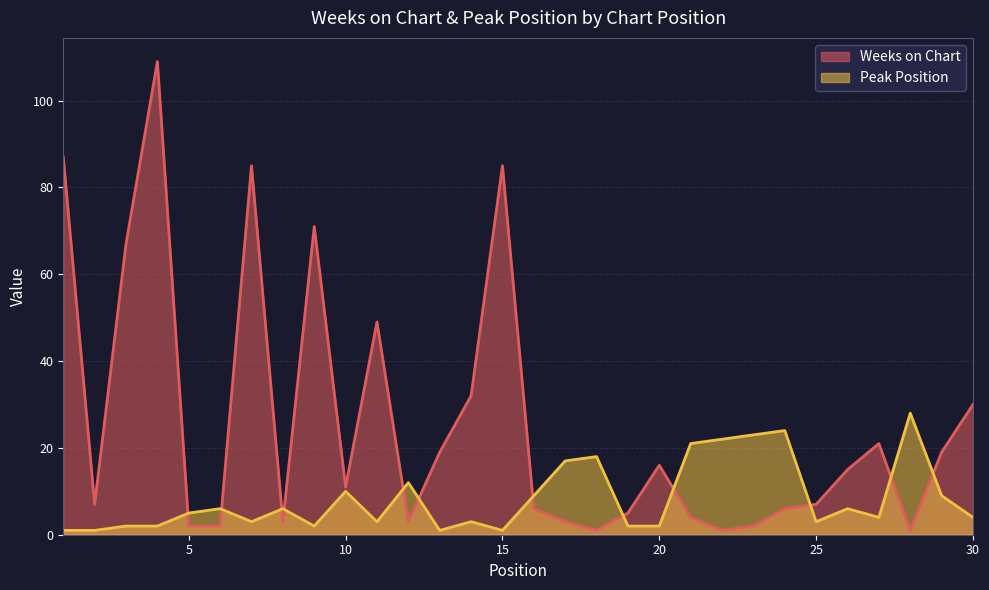

List the labels in order of Weeks on Chart value, largest first.

4, 1, 7, 15, 9, 3, 11, 14, 30, 27, 13, 29, 20, 26, 10, 2, 25, 16, 24, 19, 21, 8, 12, 17, 5, 6, 23, 18, 22, 28